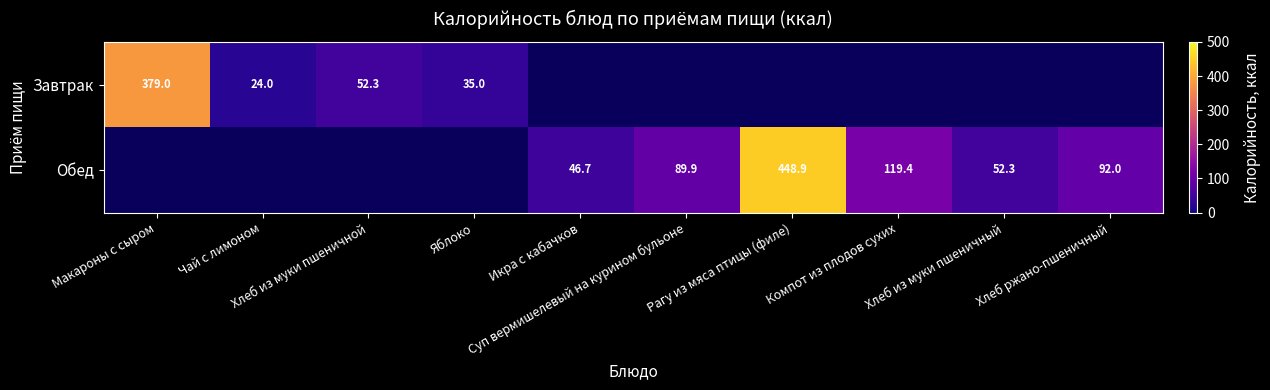

List the series in order of their overall mean, highest first.

Завтрак, Обед